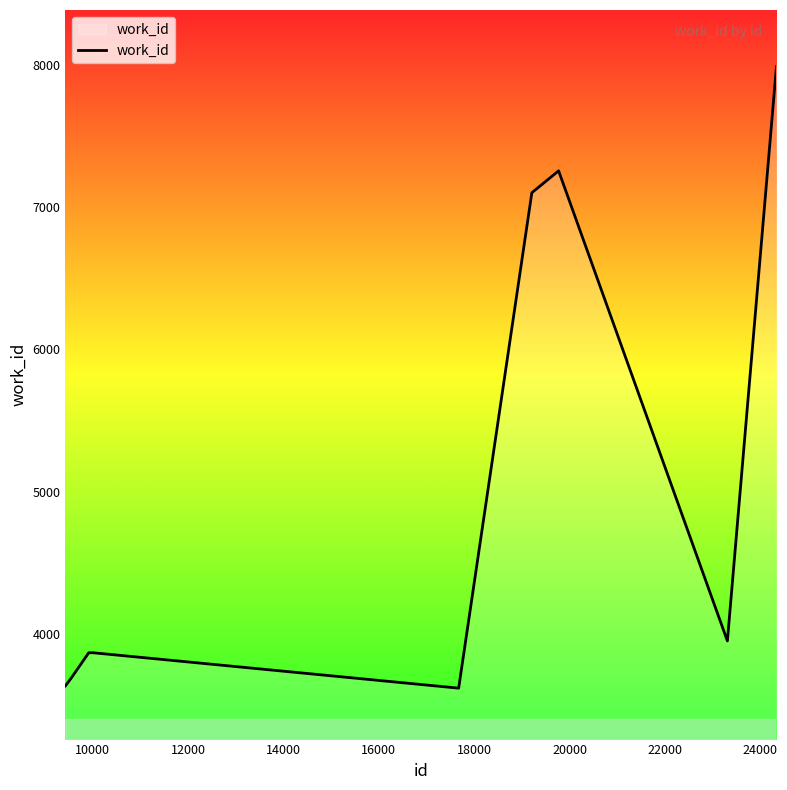

What is the smallest value displayed?

3617